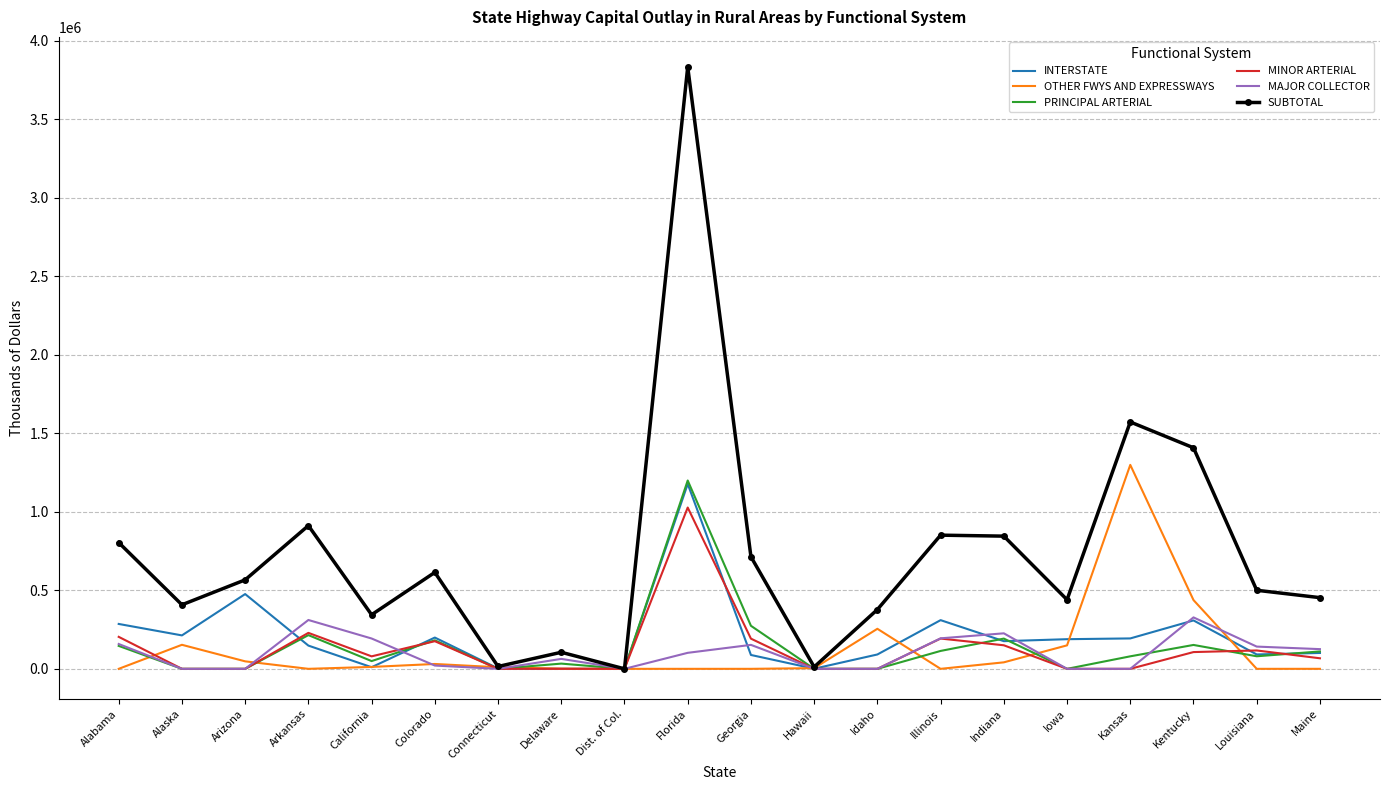

Rank the series at Georgia from highest to lowest value.

SUBTOTAL, PRINCIPAL ARTERIAL, MINOR ARTERIAL, MAJOR COLLECTOR, INTERSTATE, OTHER FWYS AND EXPRESSWAYS